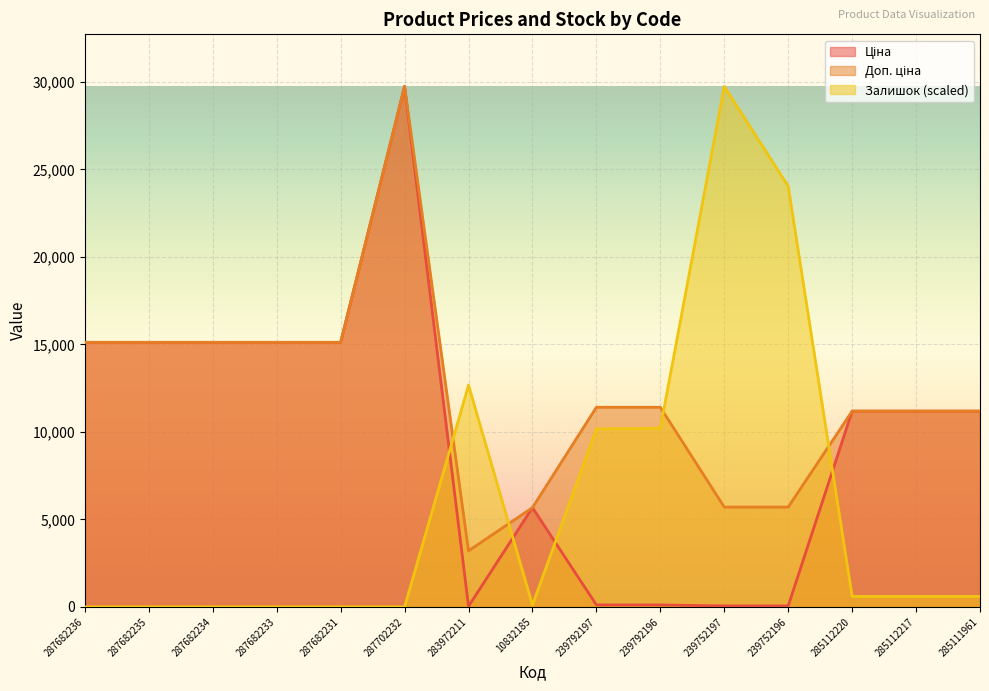

What are all the series names shown in the legend?

Ціна, Доп. ціна, Залишок